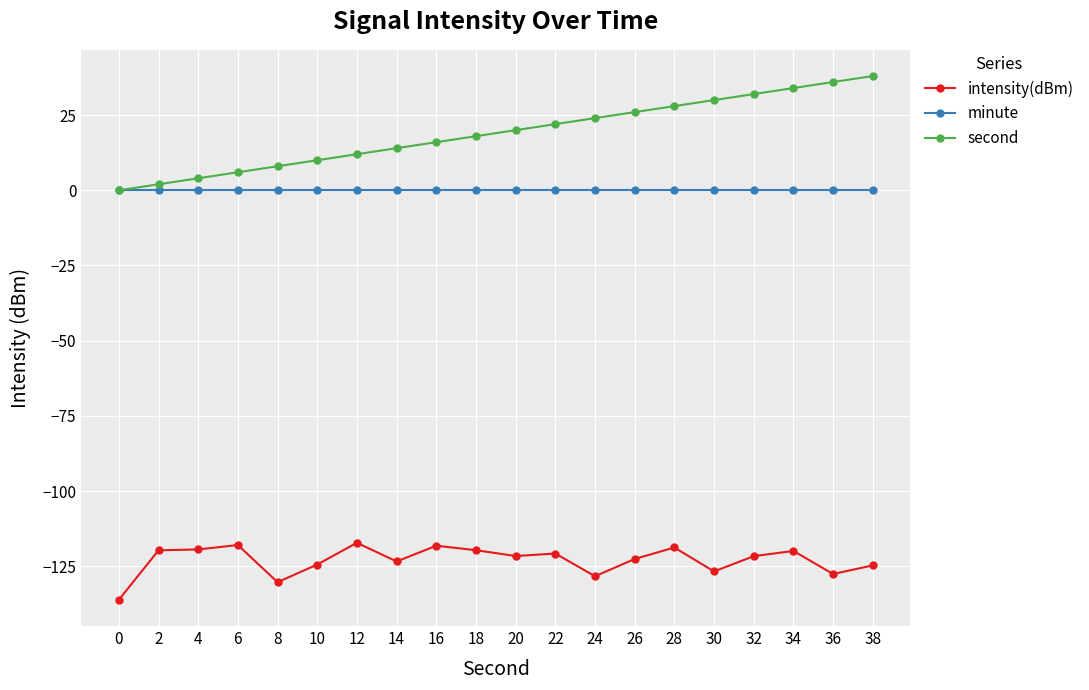

Is this an area chart (filled region under the line)?

No